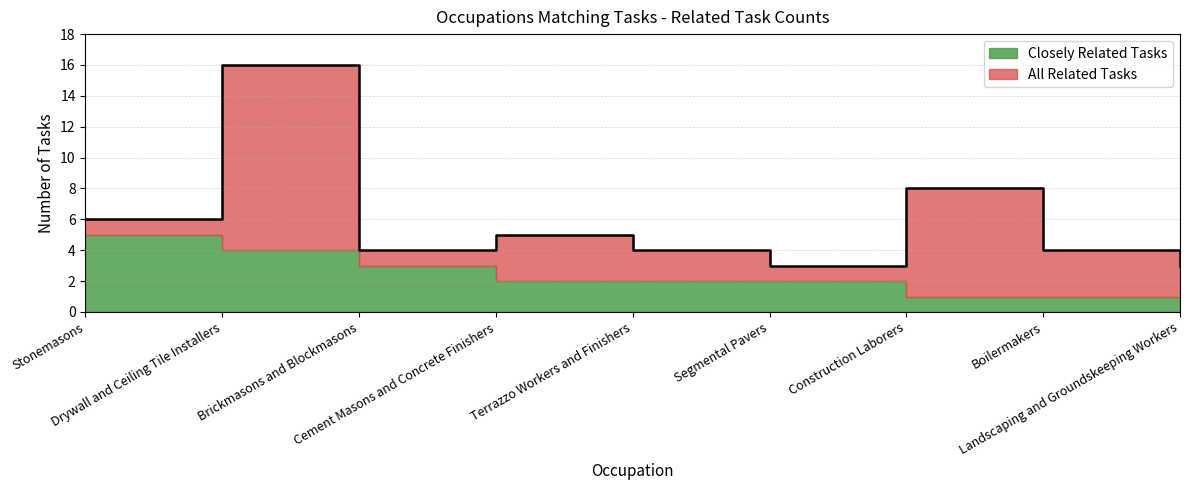

List the labels in order of value, largest first.

Drywall and Ceiling Tile Installers, Construction Laborers, Stonemasons, Cement Masons and Concrete Finishers, Brickmasons and Blockmasons, Terrazzo Workers and Finishers, Boilermakers, Segmental Pavers, Landscaping and Groundskeeping Workers